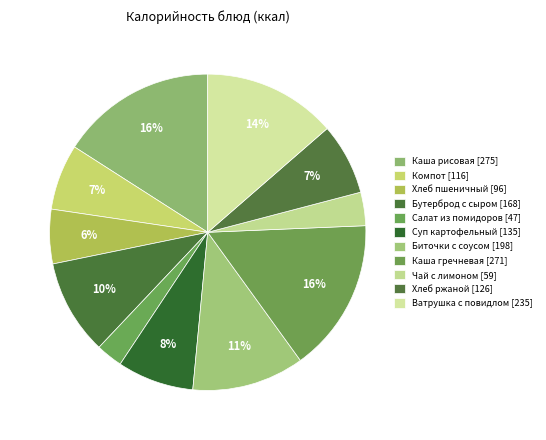

How many slices are in this pie chart?

11